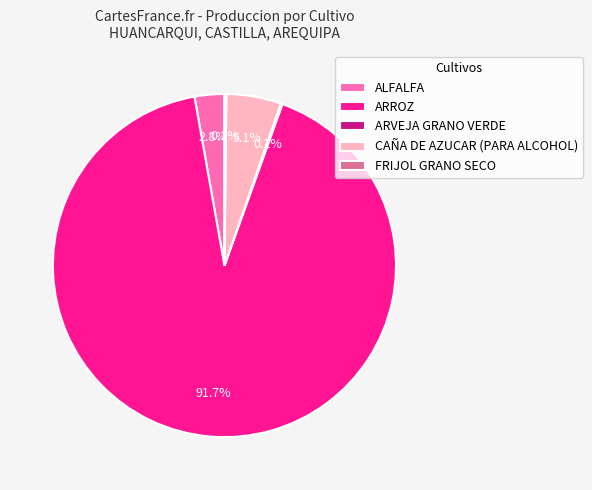

Does any single category account for the majority?

Yes